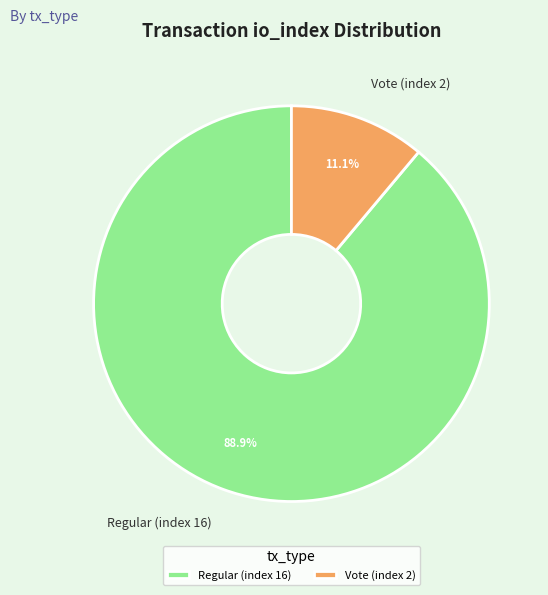

Which has a higher value, Vote (index 2) or Regular (index 16)?

Regular (index 16)